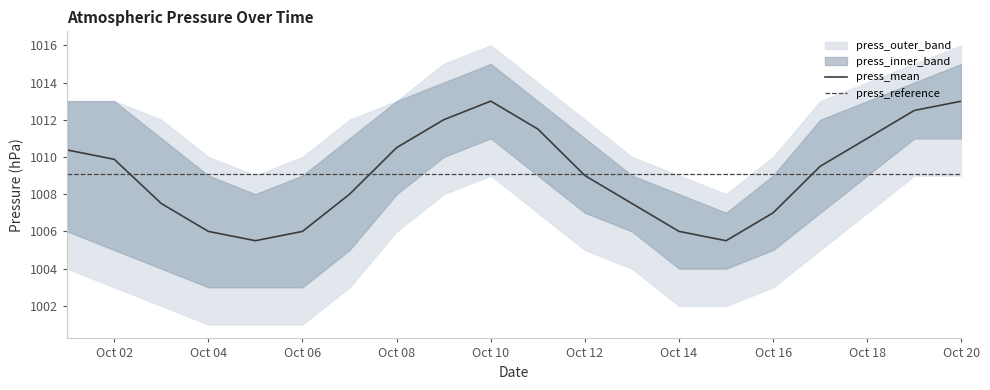

What is the value of the press_lower2 point at the 20th from the left?

1009.0